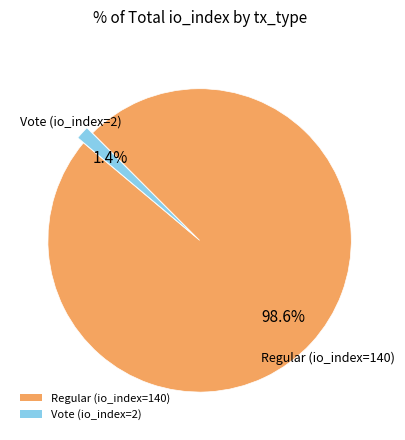

Which slice represents more than half of the pie?

Regular (io_index=140)